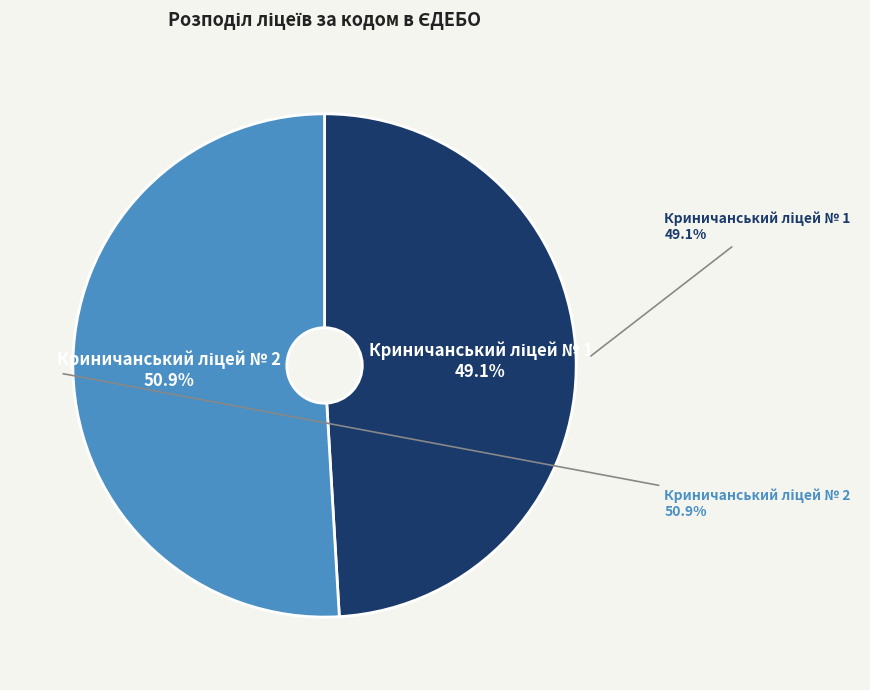

Do Криничанський ліцей № 2 and Криничанський ліцей № 1 together represent more than half of the pie?

Yes